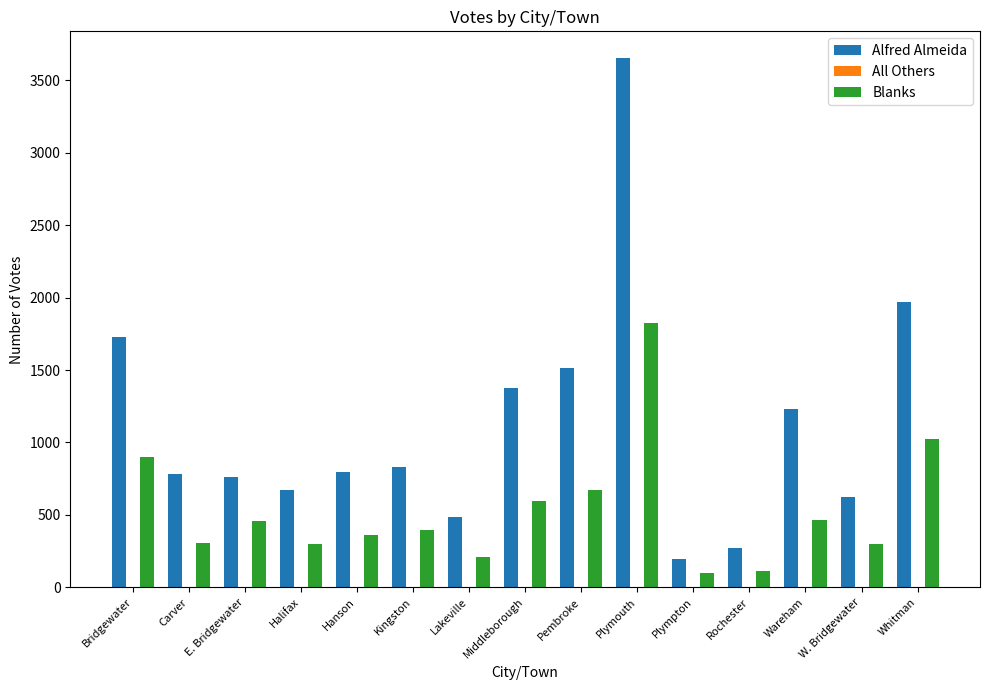

The value of Alfred Almeida at Rochester is 271. True or false?

True